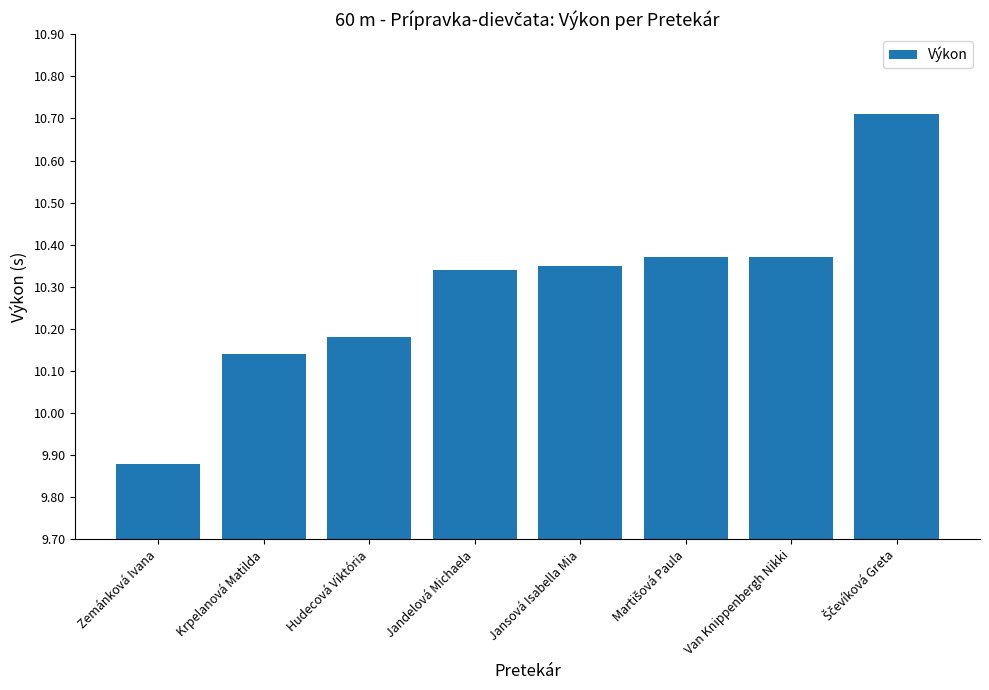

Where does the data first go above 10?

Krpelanová Matilda